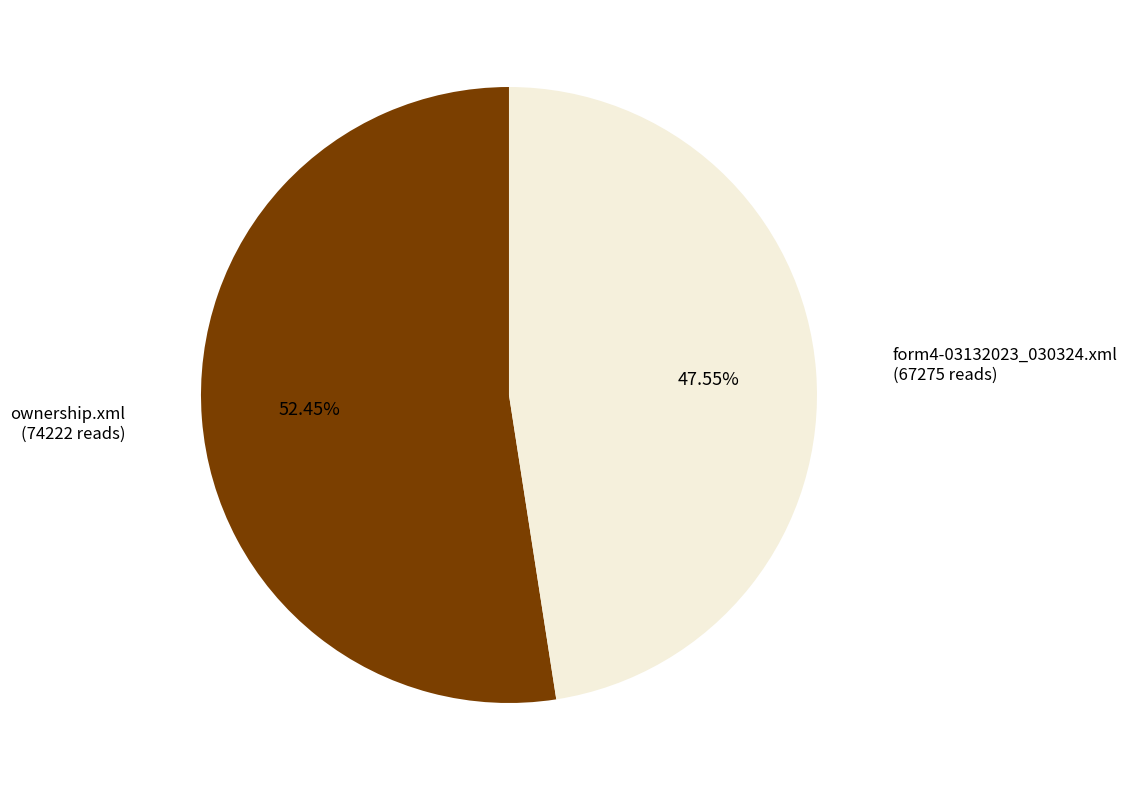

Which slice represents more than half of the pie?

ownership.xml